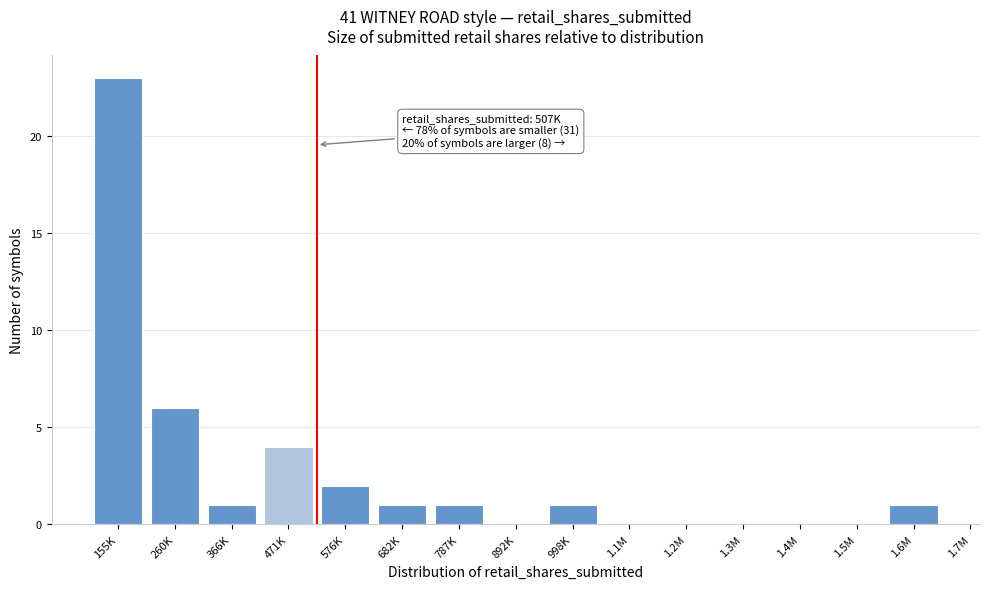

Reading left to right, what are all the values shown in this chart?

155K=23	260K=6	366K=1	471K=4	576K=2	682K=1	787K=1	892K=0	998K=1	1.1M=0	1.2M=0	1.3M=0	1.4M=0	1.5M=0	1.6M=1